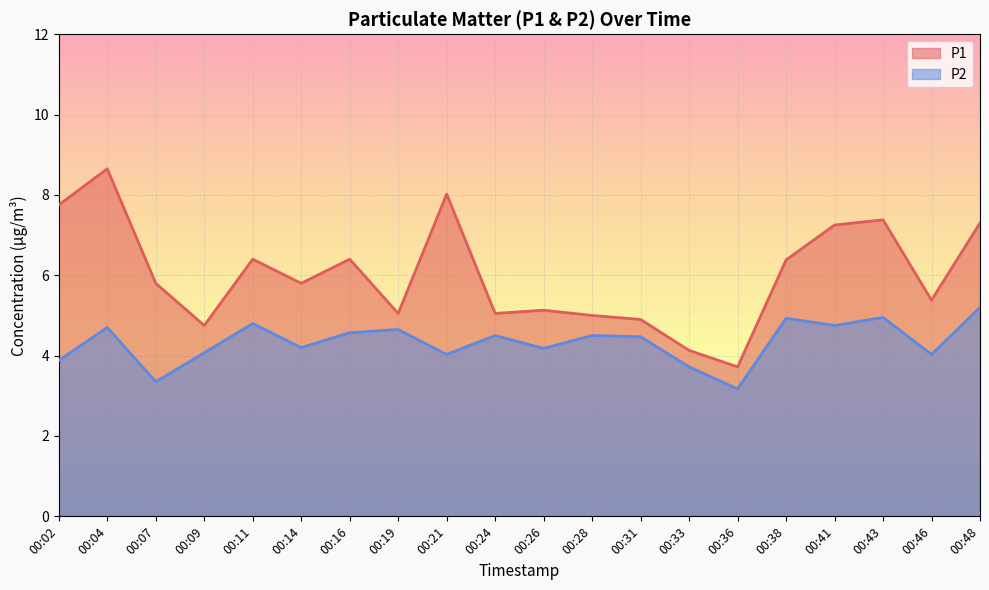

Is the value of P1 at 00:11 greater than the value of P2 at 00:38?

Yes